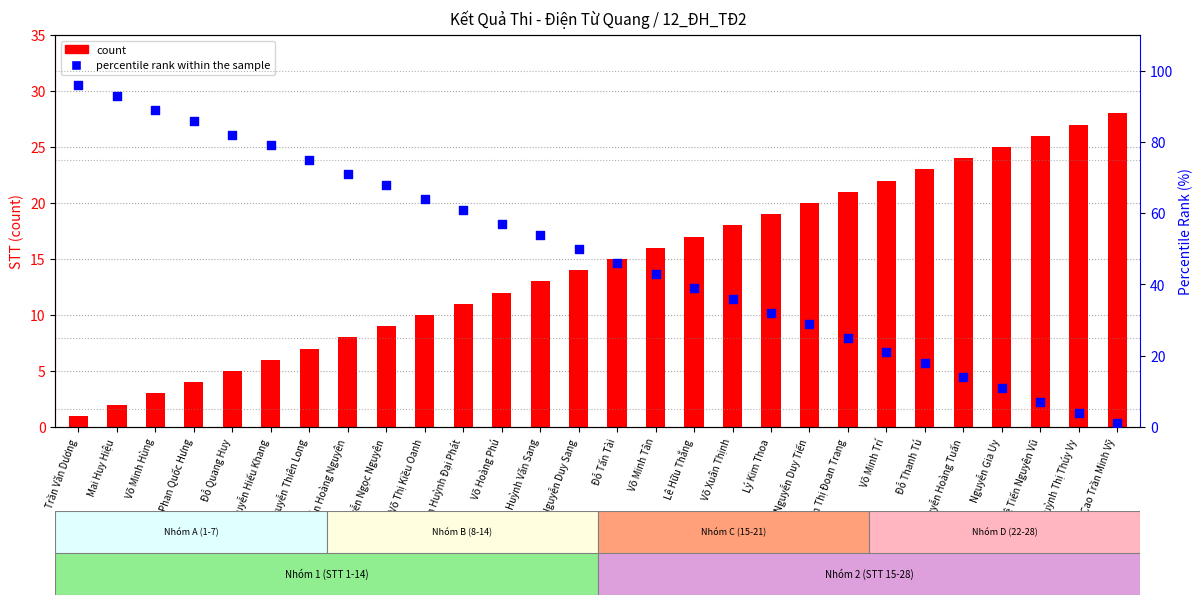

Which series has the largest total across all categories?

percentile rank within the sample